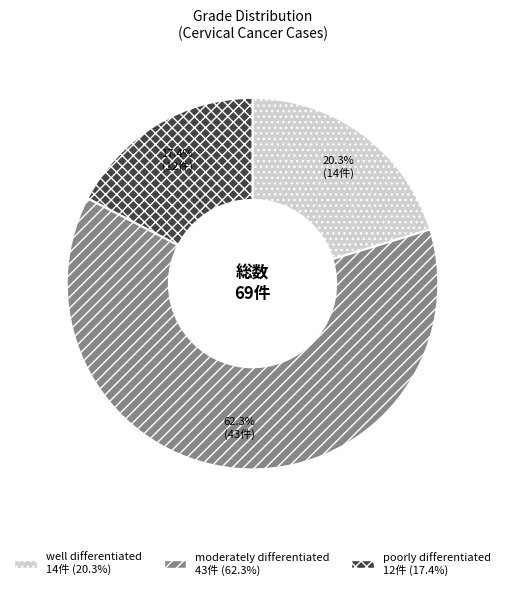

What portion of the pie excludes poorly differentiated?

82.6%